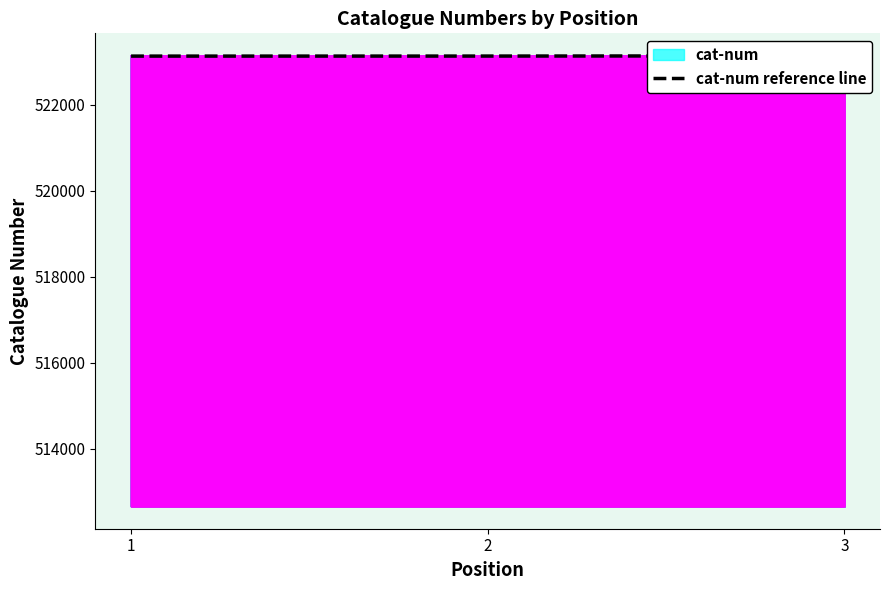

What is the maximum value shown in the chart?

523133